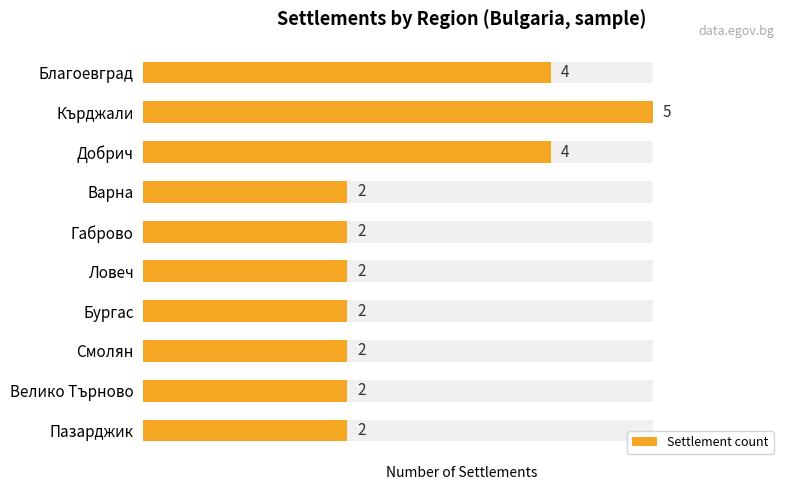

Rank the categories by value from highest to lowest.

Кърджали, Благоевград, Добрич, Варна, Габрово, Ловеч, Бургас, Смолян, Велико Търново, Пазарджик